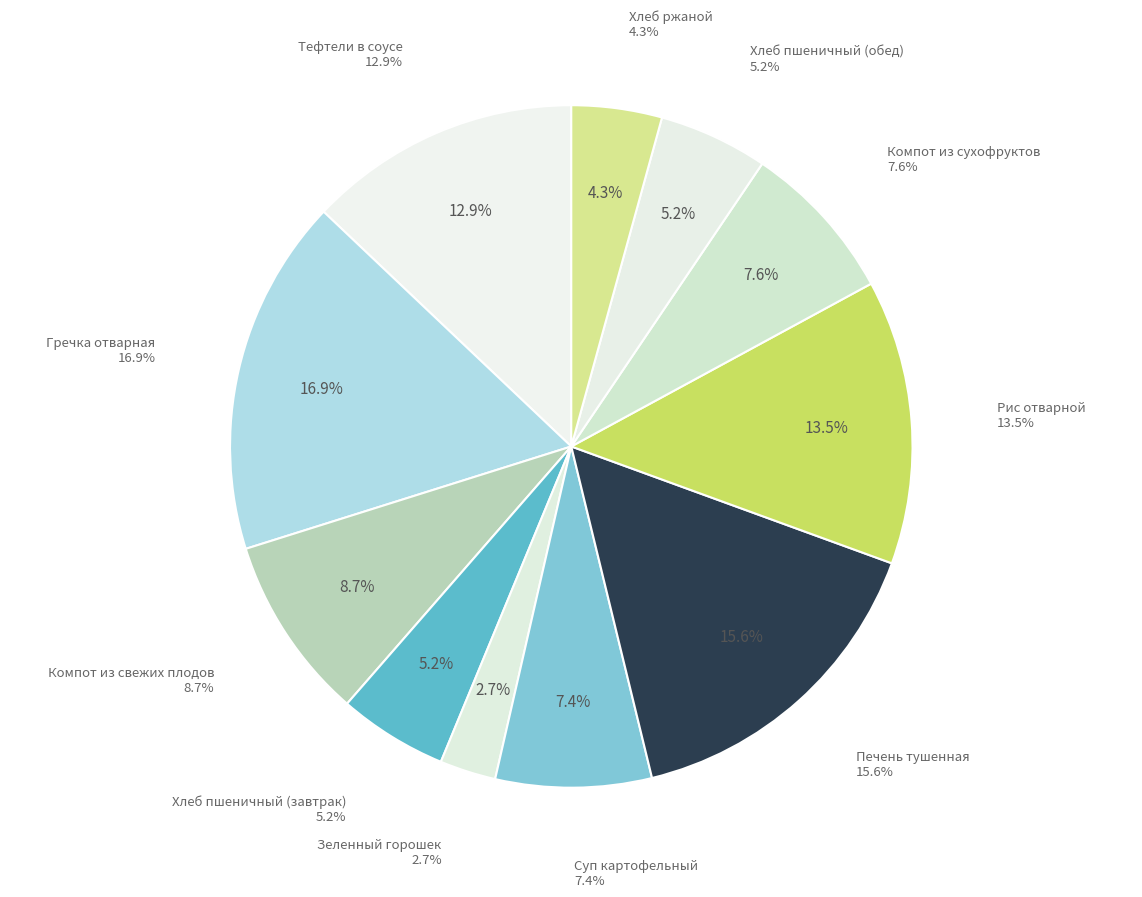

To the nearest percent, what is the difference between the largest and smallest slice percentages?

14%